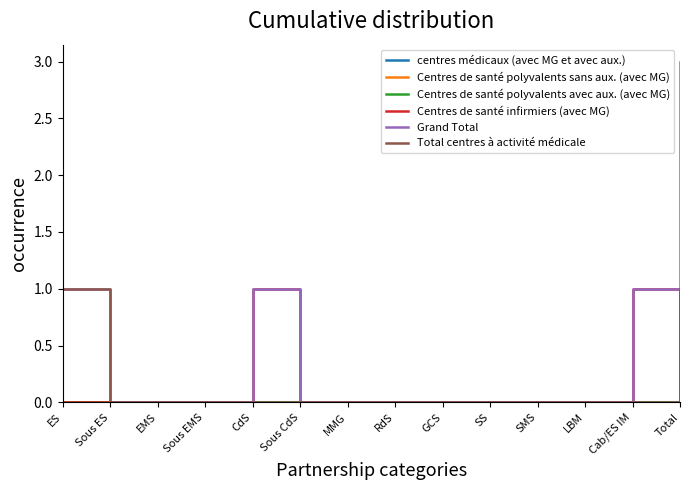

Is this an area chart (filled region under the line)?

No